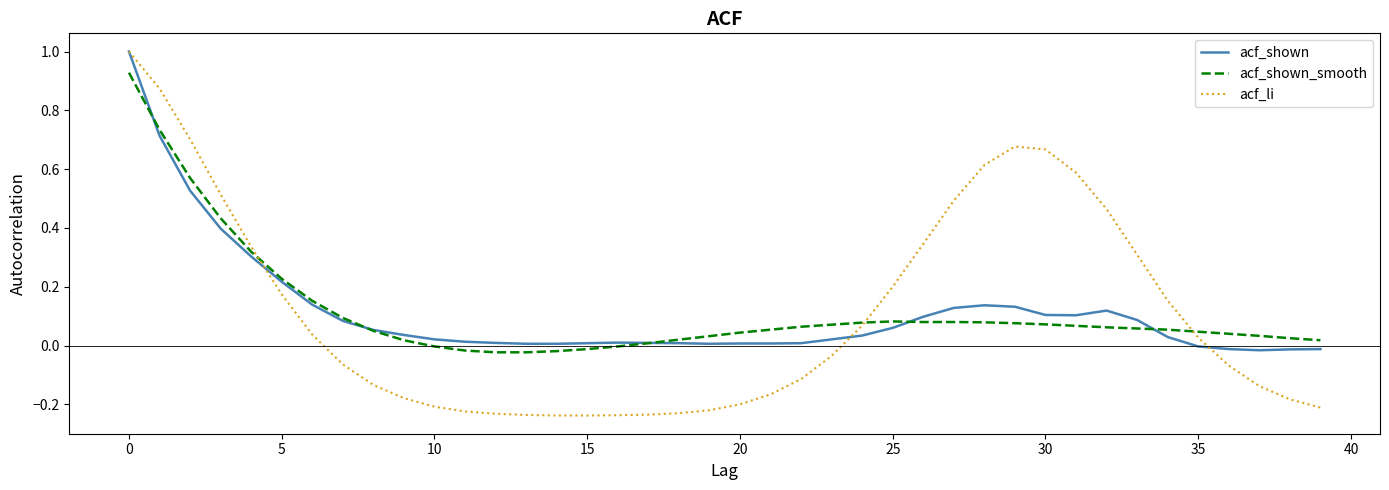

What is the maximum value shown in the chart?

1.0